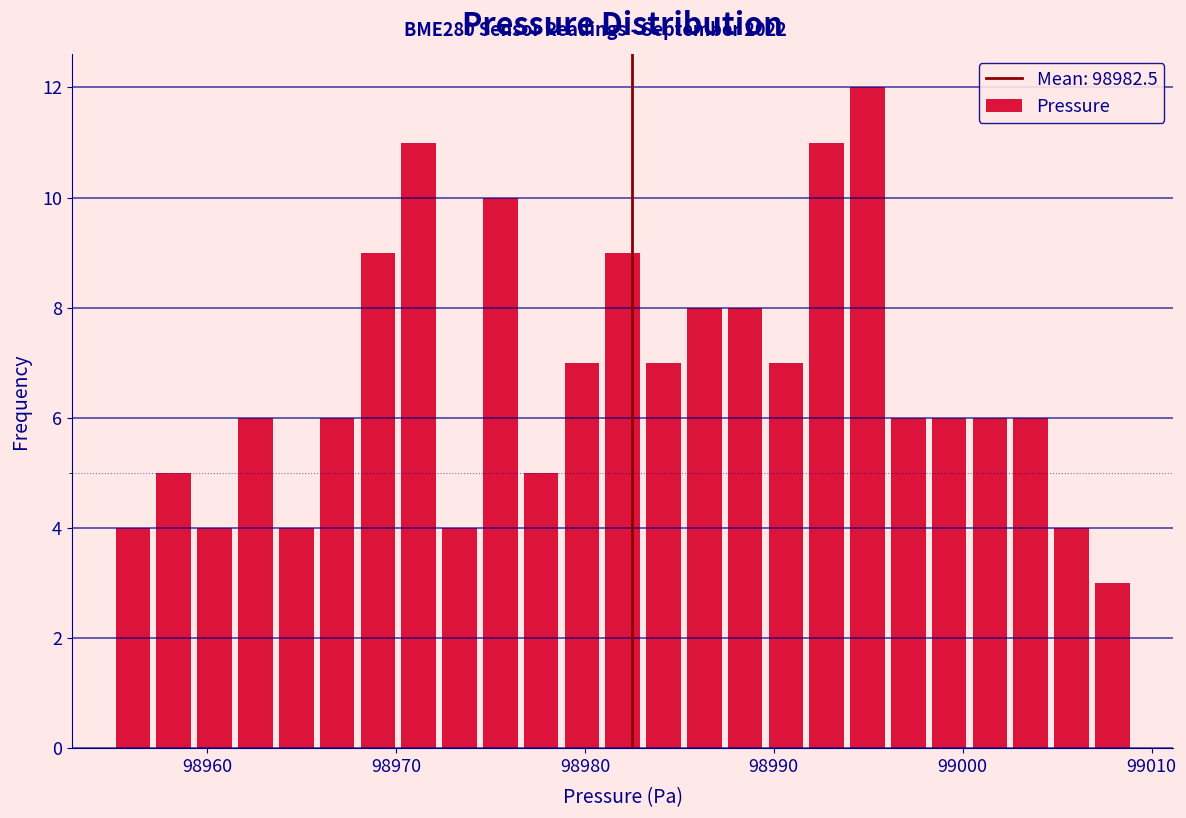

Around what value on the x-axis is the tallest bar? Give the approximate position of its centre, as read against the axis.

98995